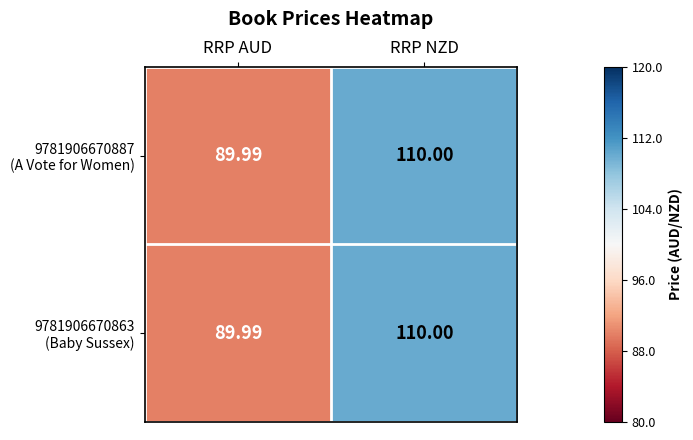

At which category does the chart reach its minimum across all series?

RRP AUD